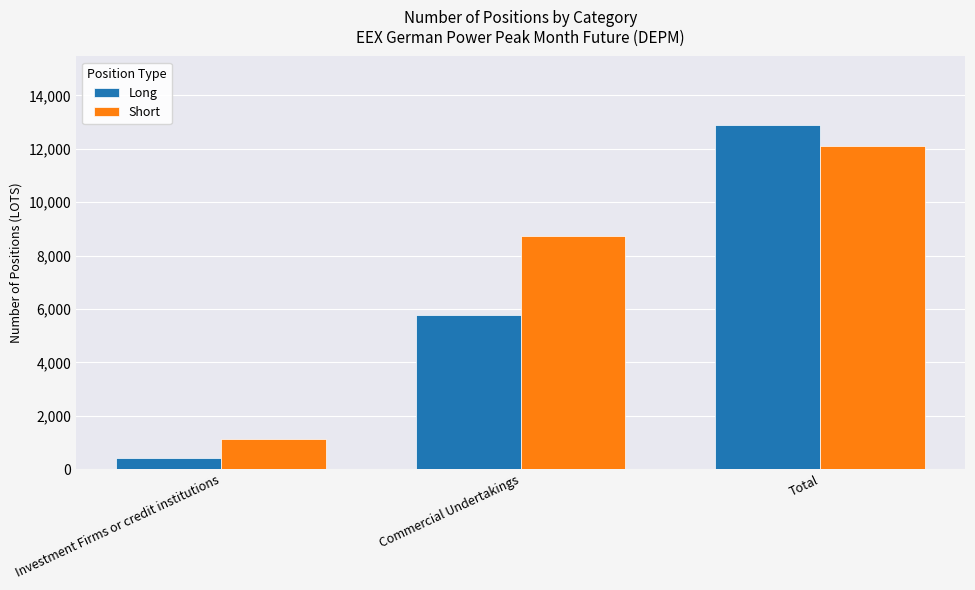

Which series changed the most between Investment Firms or credit institutions and Commercial Undertakings?

Short